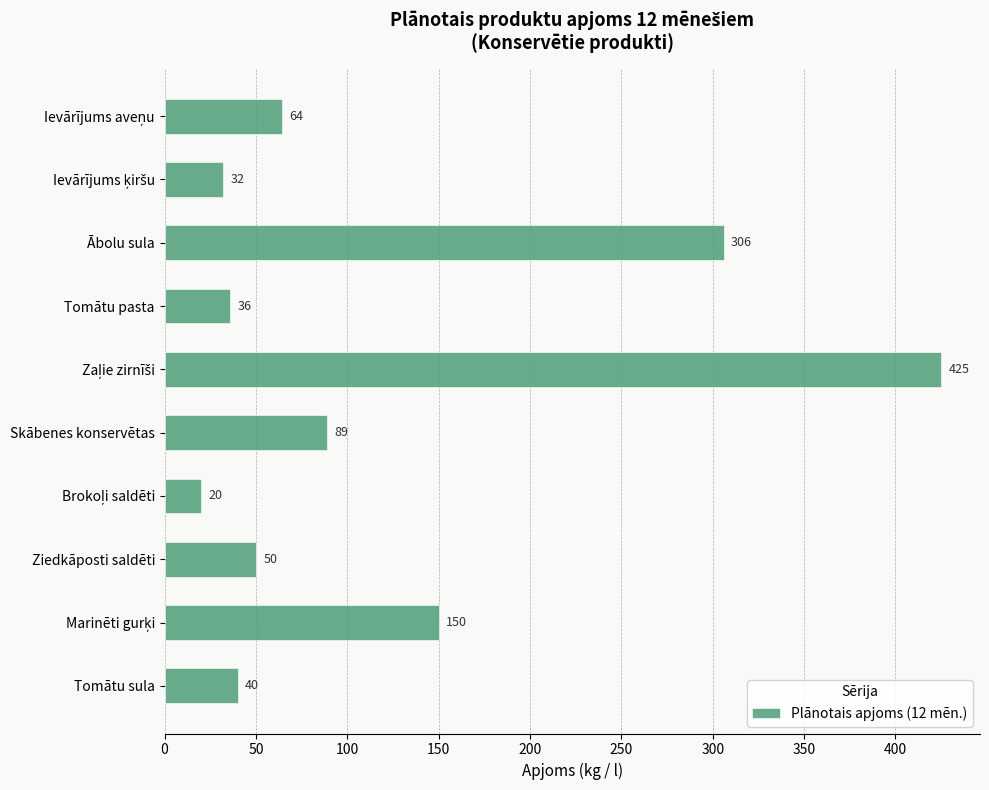

What is the maximum value shown in the chart?

425